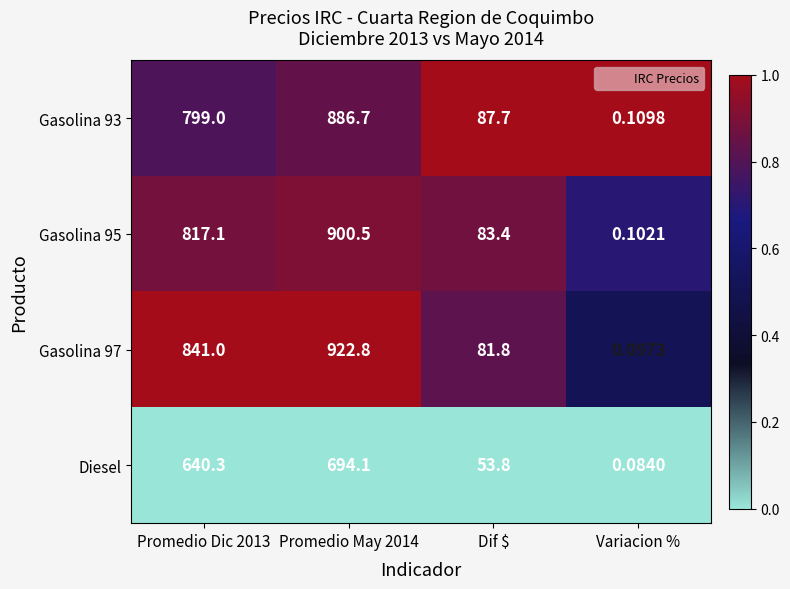

At which label is Gasolina 93 closest to 443?

Dif $